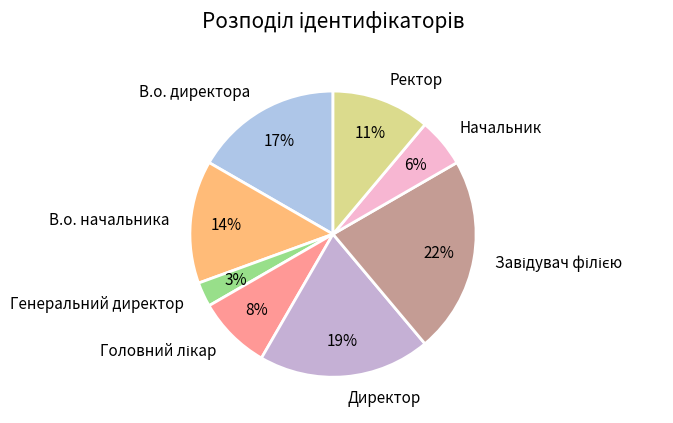

To the nearest percent, what is the difference between the largest and smallest slice percentages?

19%